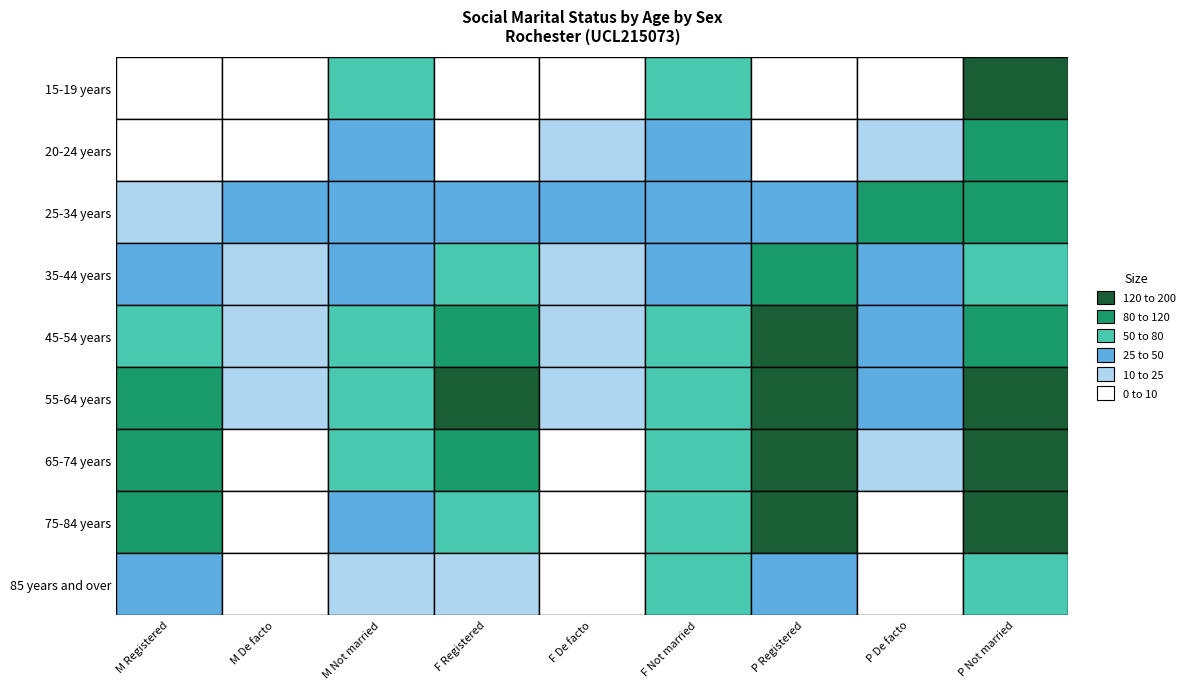

How many series are shown in this chart?

9